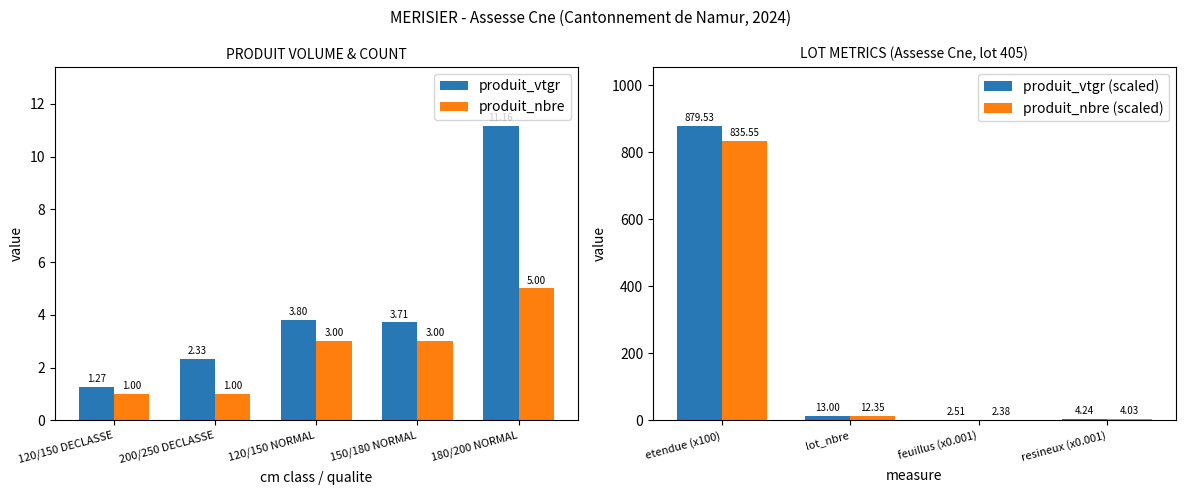

What is the label of the 5th bar from the left?

180/200 NORMAL